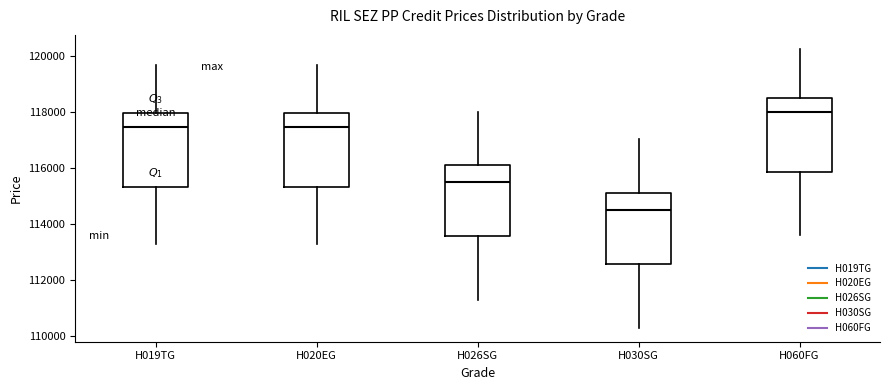

Reading left to right, transcribe this box plot: for each box, give where its median line is, the range the box spans, and where its two whiskers end, as read against the y-axis. The values are not printed on the chart, so give them approximately, as read against the axis.

H019TG: median 117400, box 115400 to 118000, whiskers 113200 to 119600
H020EG: median 117400, box 115400 to 118000, whiskers 113200 to 119600
H026SG: median 115400, box 113600 to 116200, whiskers 111400 to 118000
H030SG: median 114400, box 112600 to 115200, whiskers 110400 to 117000
H060FG: median 118000, box 115800 to 118600, whiskers 113600 to 120200